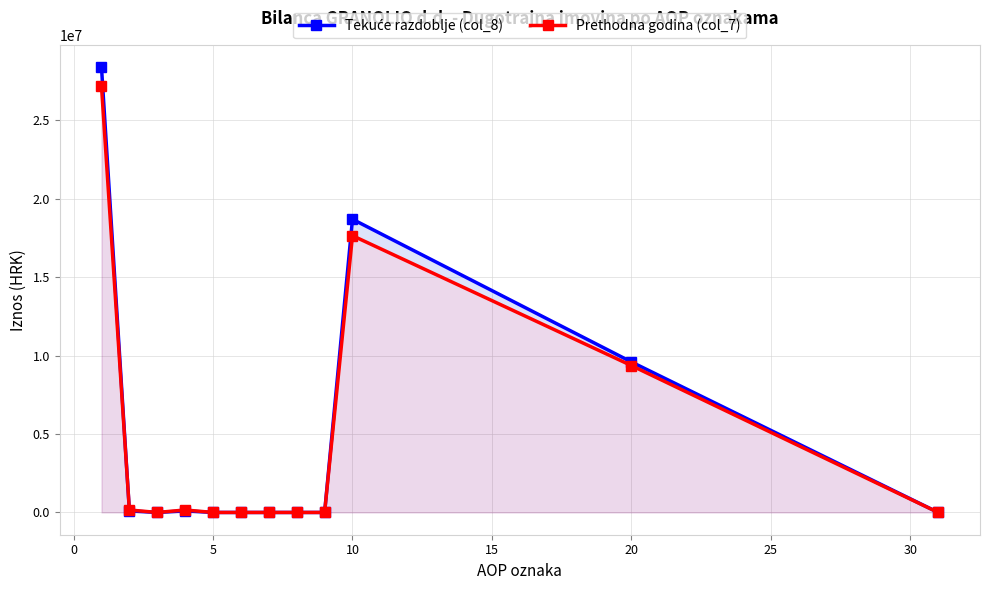

What is the sum of all Tekuće razdoblje (col_8) values?

56874564